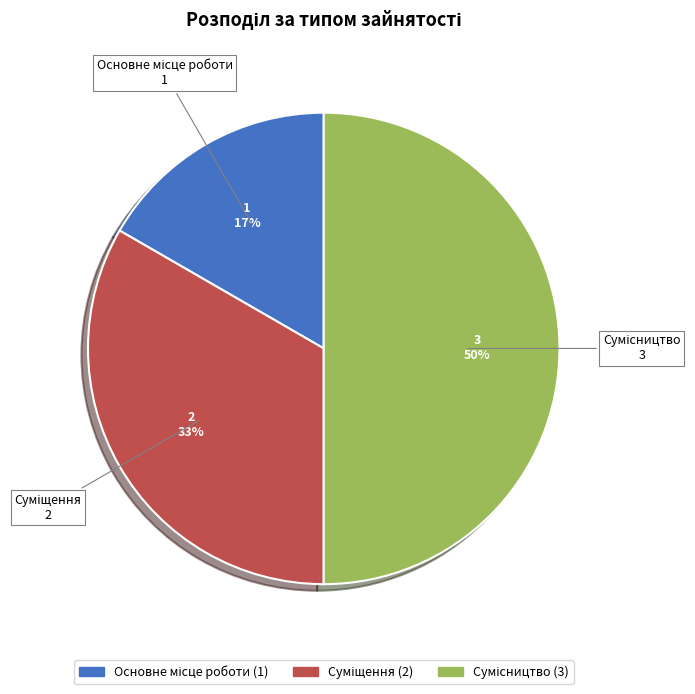

How many segments does this pie chart have?

3